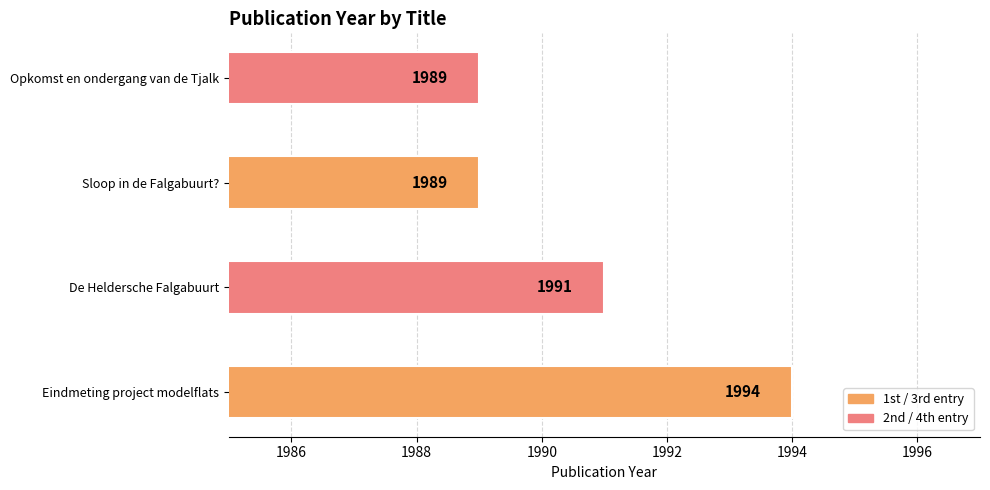

At which label is the value closest to 1991?

De Heldersche Falgabuurt